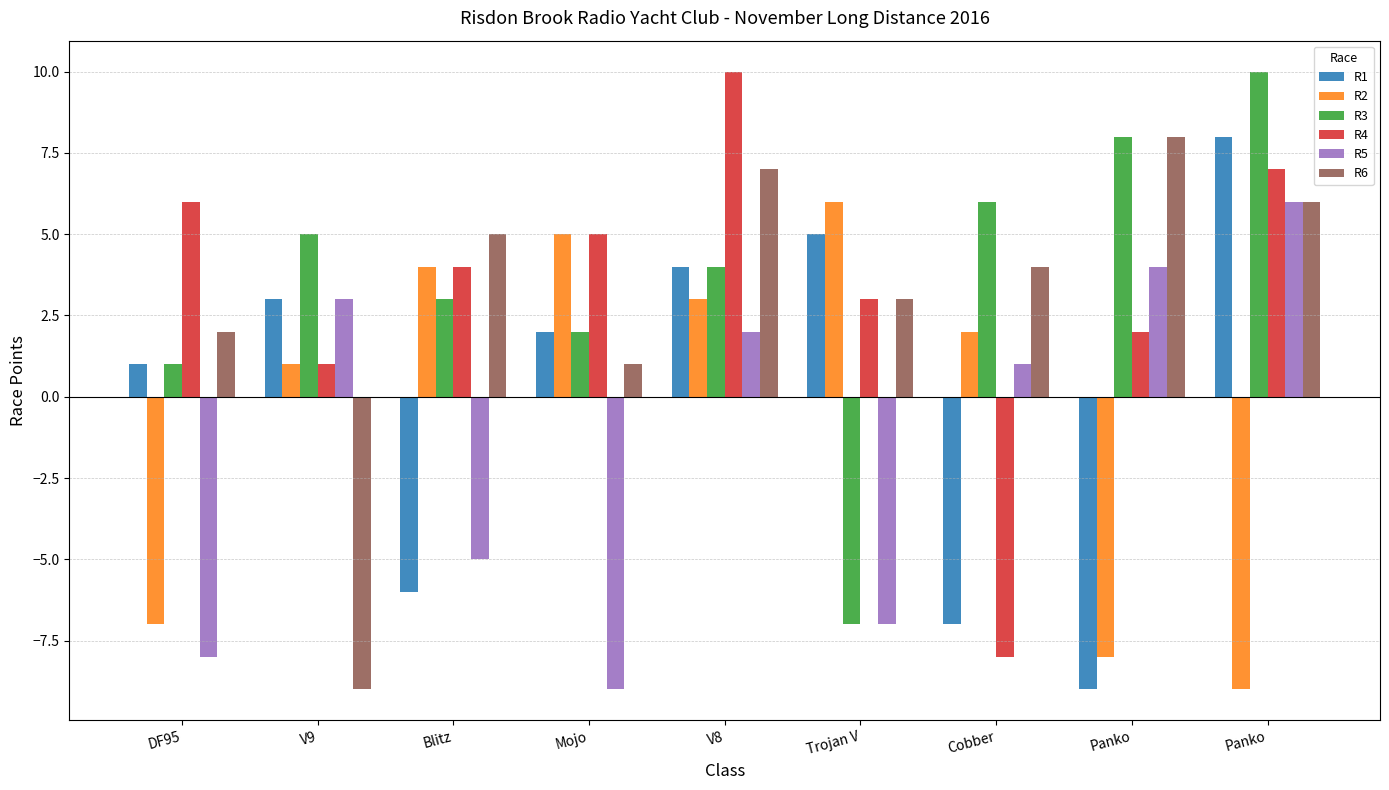

What is the difference between the maximum and minimum values in the R6 series?

17